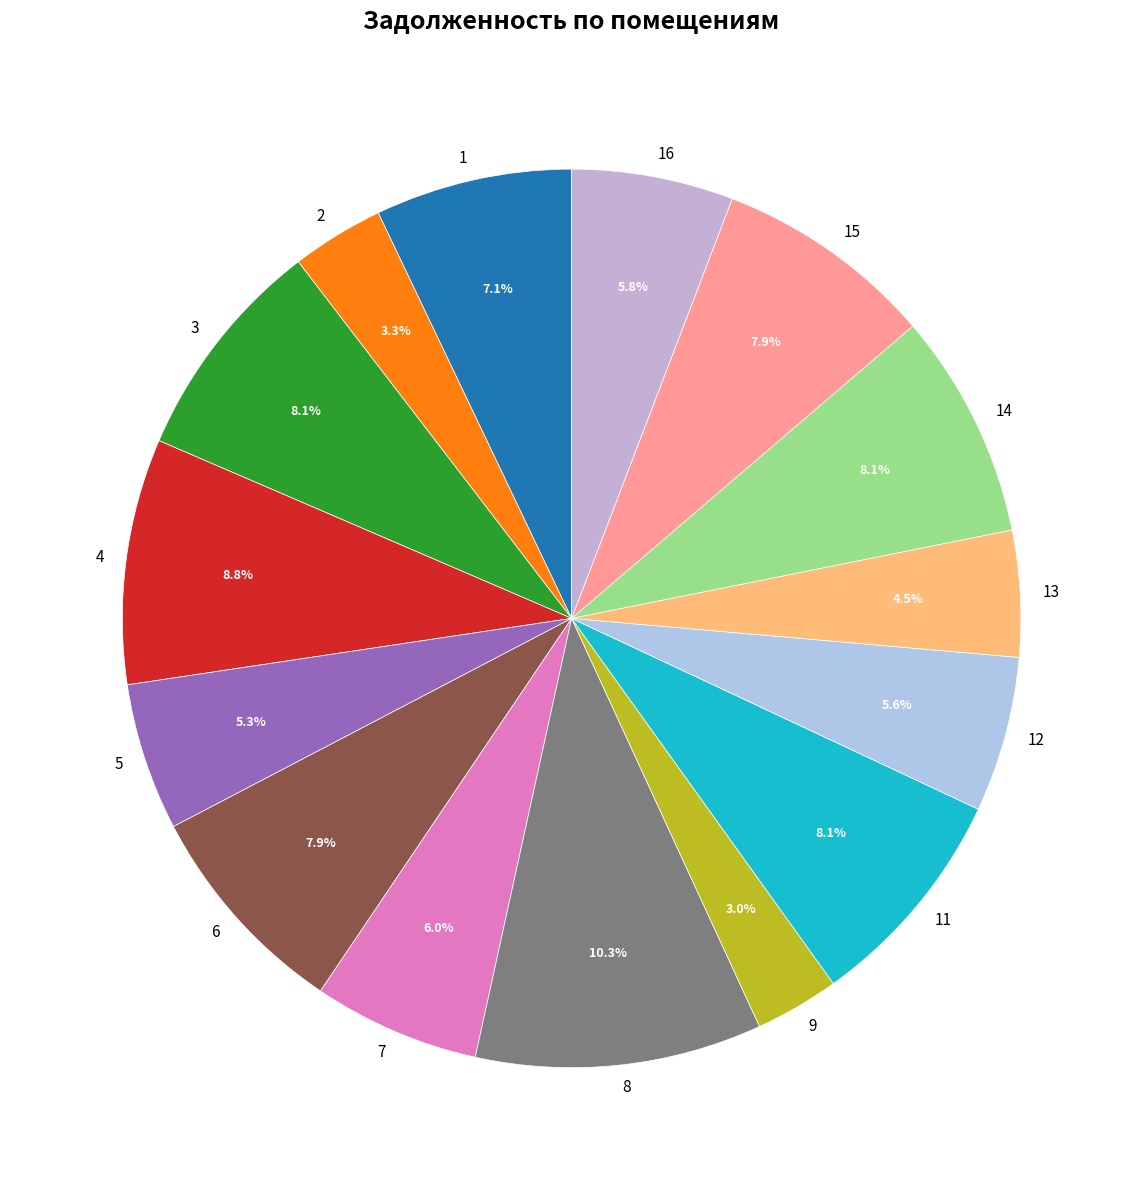

To the nearest percent, what is the difference between the 8 and 13 slice percentages?

6%